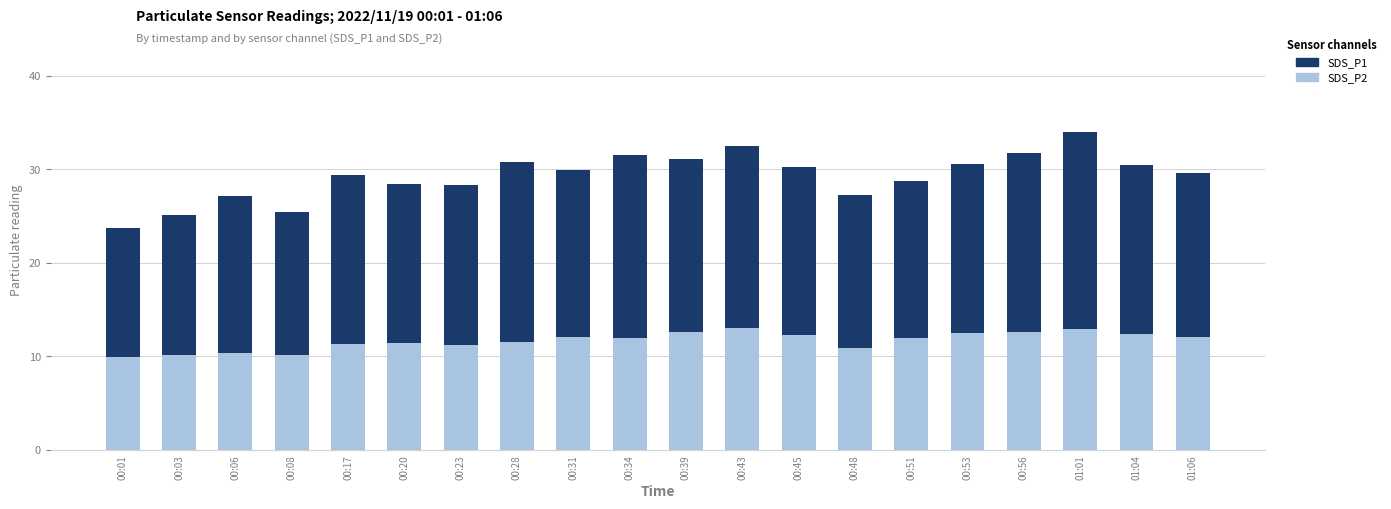

What is the total value across all series at 00:43?

32.5